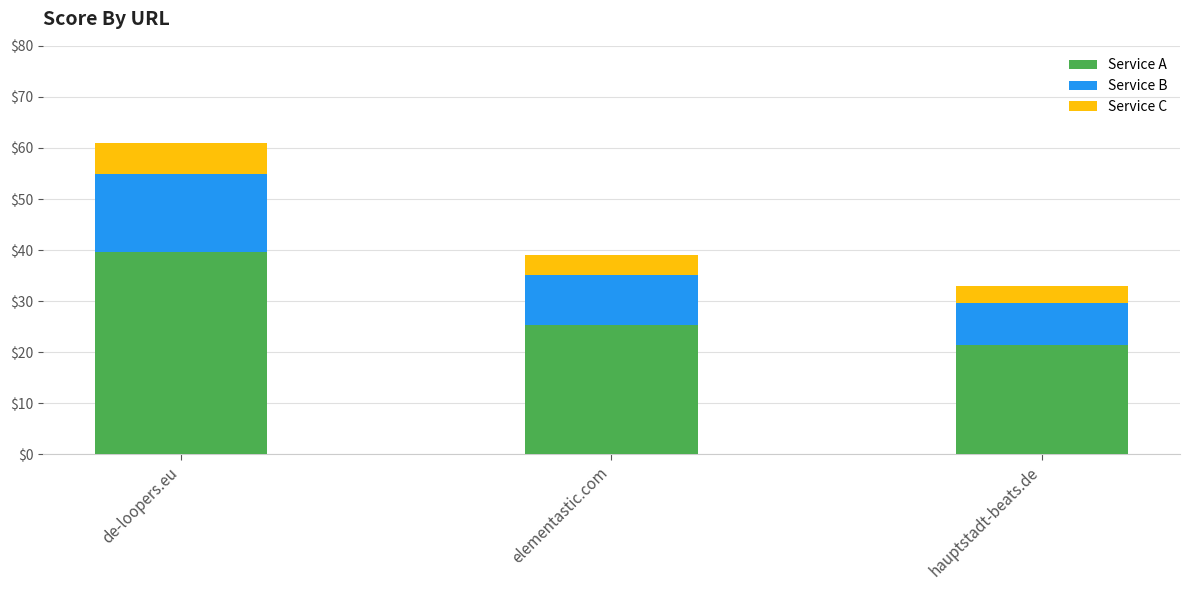

At which label does Service A reach its minimum?

hauptstadt-beats.de